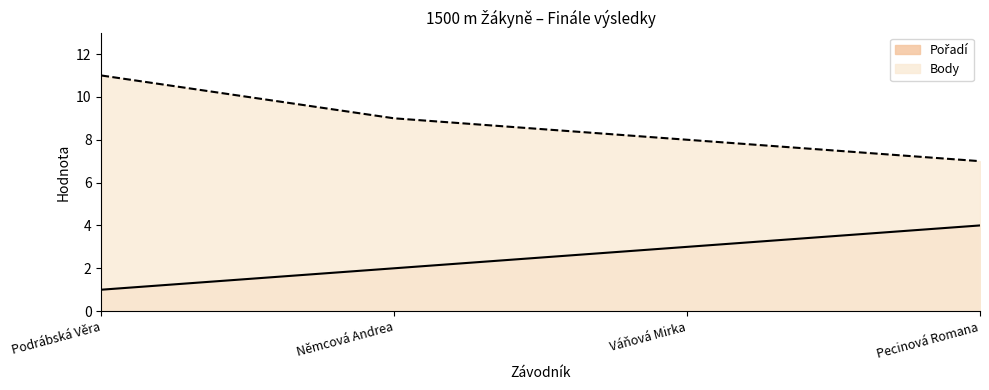

True or false: Pořadí has more than 0 points higher than both neighbors.

False